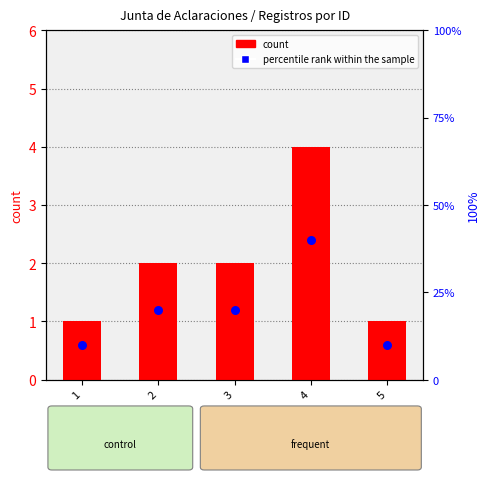

Is the value of count at 5 greater than the value of percentile rank within the sample at 4?

No